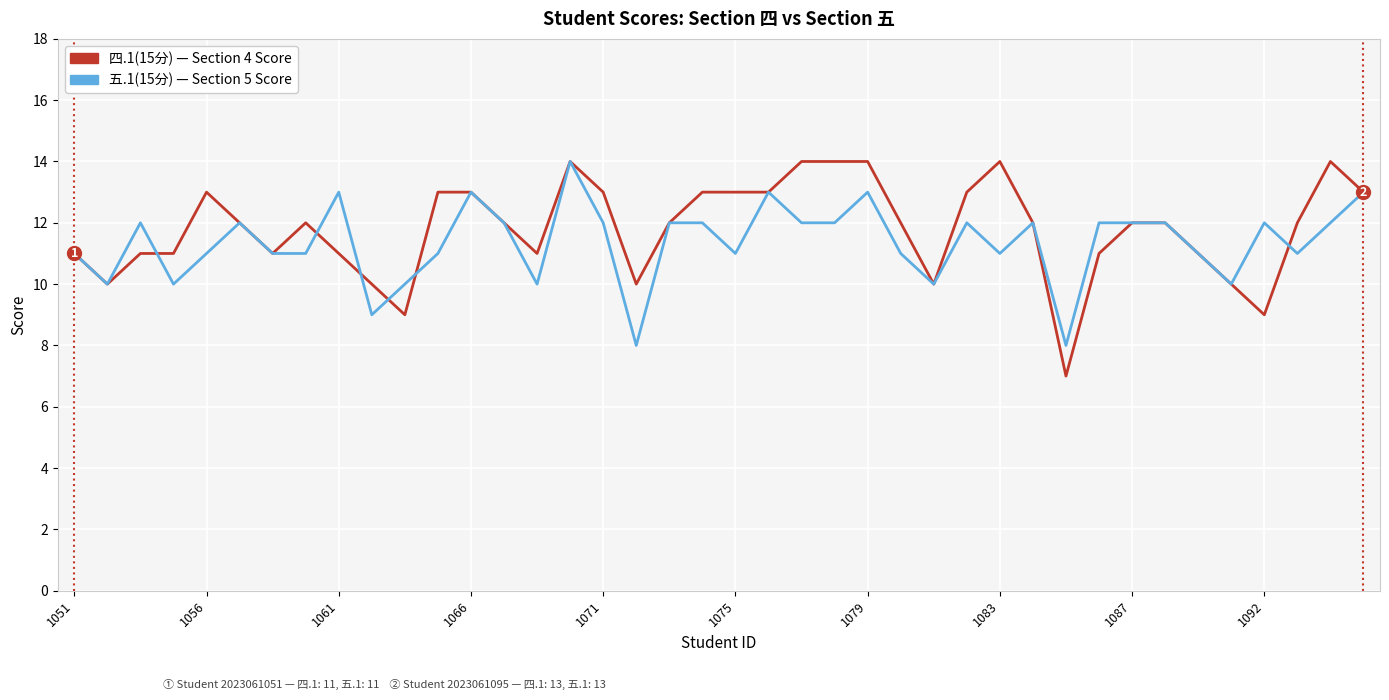

What is the greatest value displayed?

14